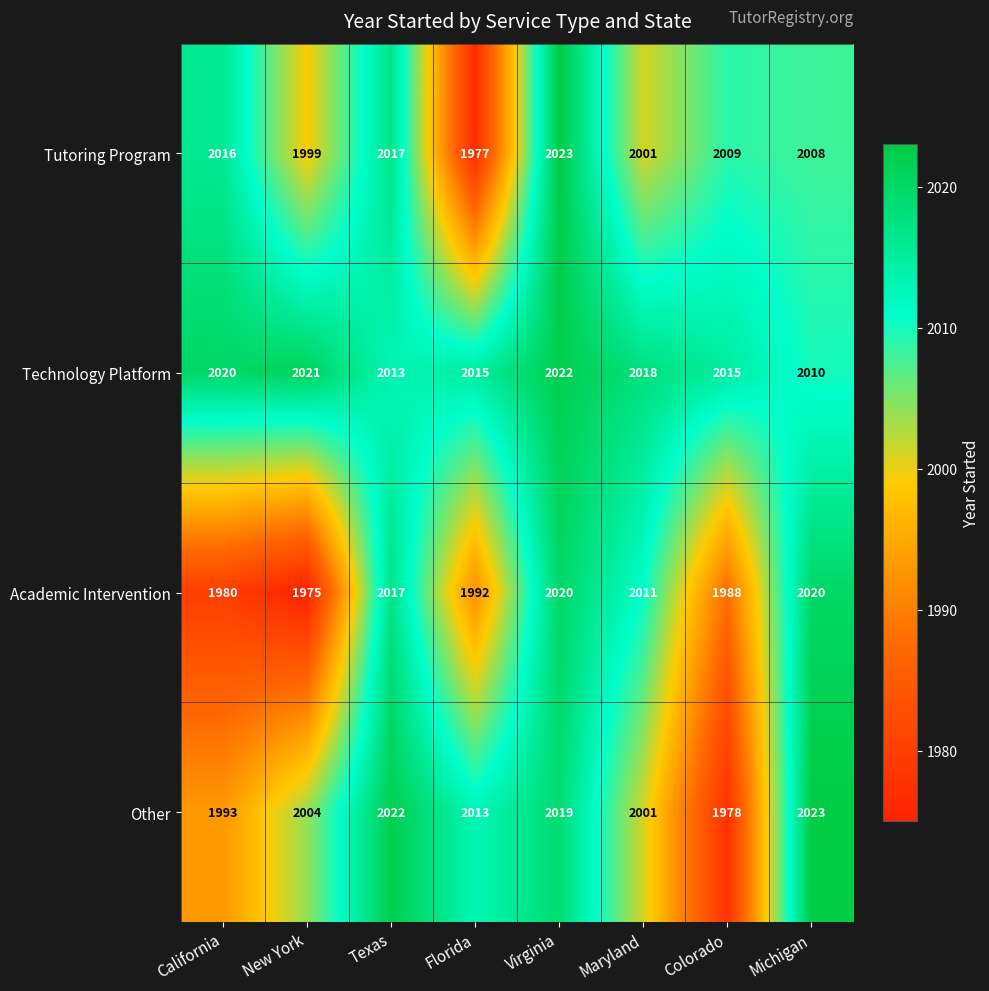

Which series changed the most between New York and Maryland?

Academic Intervention